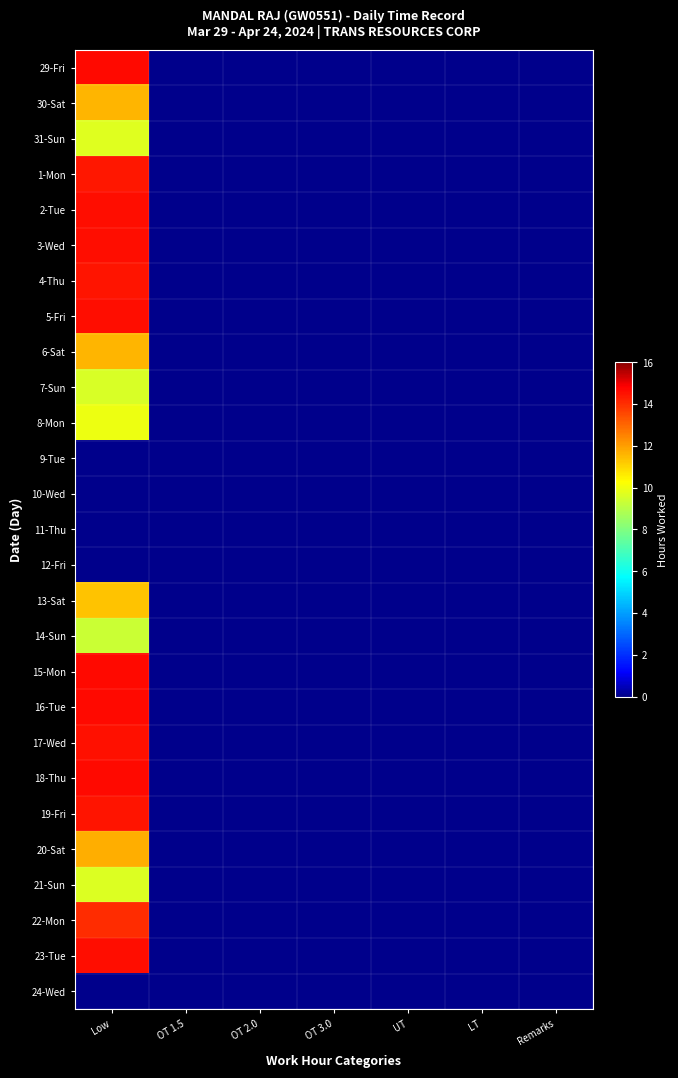

Reading left to right, what are all the values shown in this chart?

29-Fri: Low=14.7	OT 1.5=0.0	OT 2.0=0.0	OT 3.0=0.0	UT=0.0	LT=0.0	Remarks=0.0
30-Sat: Low=11.6	OT 1.5=0.0	OT 2.0=0.0	OT 3.0=0.0	UT=0.0	LT=0.0	Remarks=0.0
31-Sun: Low=9.7	OT 1.5=0.0	OT 2.0=0.0	OT 3.0=0.0	UT=0.0	LT=0.0	Remarks=0.0
1-Mon: Low=14.4	OT 1.5=0.0	OT 2.0=0.0	OT 3.0=0.0	UT=0.0	LT=0.0	Remarks=0.0
2-Tue: Low=14.6	OT 1.5=0.0	OT 2.0=0.0	OT 3.0=0.0	UT=0.0	LT=0.0	Remarks=0.0
3-Wed: Low=14.6	OT 1.5=0.0	OT 2.0=0.0	OT 3.0=0.0	UT=0.0	LT=0.0	Remarks=0.0
4-Thu: Low=14.5	OT 1.5=0.0	OT 2.0=0.0	OT 3.0=0.0	UT=0.0	LT=0.0	Remarks=0.0
5-Fri: Low=14.6	OT 1.5=0.0	OT 2.0=0.0	OT 3.0=0.0	UT=0.0	LT=0.0	Remarks=0.0
6-Sat: Low=11.6	OT 1.5=0.0	OT 2.0=0.0	OT 3.0=0.0	UT=0.0	LT=0.0	Remarks=0.0
7-Sun: Low=9.6	OT 1.5=0.0	OT 2.0=0.0	OT 3.0=0.0	UT=0.0	LT=0.0	Remarks=0.0
8-Mon: Low=10.0	OT 1.5=0.0	OT 2.0=0.0	OT 3.0=0.0	UT=0.0	LT=0.0	Remarks=0.0
9-Tue: Low=0.0	OT 1.5=0.0	OT 2.0=0.0	OT 3.0=0.0	UT=0.0	LT=0.0	Remarks=0.0
10-Wed: Low=0.0	OT 1.5=0.0	OT 2.0=0.0	OT 3.0=0.0	UT=0.0	LT=0.0	Remarks=0.0
11-Thu: Low=0.0	OT 1.5=0.0	OT 2.0=0.0	OT 3.0=0.0	UT=0.0	LT=0.0	Remarks=0.0
12-Fri: Low=0.0	OT 1.5=0.0	OT 2.0=0.0	OT 3.0=0.0	UT=0.0	LT=0.0	Remarks=0.0
13-Sat: Low=11.3	OT 1.5=0.0	OT 2.0=0.0	OT 3.0=0.0	UT=0.0	LT=0.0	Remarks=0.0
14-Sun: Low=9.4	OT 1.5=0.0	OT 2.0=0.0	OT 3.0=0.0	UT=0.0	LT=0.0	Remarks=0.0
15-Mon: Low=14.6	OT 1.5=0.0	OT 2.0=0.0	OT 3.0=0.0	UT=0.0	LT=0.0	Remarks=0.0
16-Tue: Low=14.7	OT 1.5=0.0	OT 2.0=0.0	OT 3.0=0.0	UT=0.0	LT=0.0	Remarks=0.0
17-Wed: Low=14.6	OT 1.5=0.0	OT 2.0=0.0	OT 3.0=0.0	UT=0.0	LT=0.0	Remarks=0.0
18-Thu: Low=14.6	OT 1.5=0.0	OT 2.0=0.0	OT 3.0=0.0	UT=0.0	LT=0.0	Remarks=0.0
19-Fri: Low=14.4	OT 1.5=0.0	OT 2.0=0.0	OT 3.0=0.0	UT=0.0	LT=0.0	Remarks=0.0
20-Sat: Low=11.7	OT 1.5=0.0	OT 2.0=0.0	OT 3.0=0.0	UT=0.0	LT=0.0	Remarks=0.0
21-Sun: Low=9.7	OT 1.5=0.0	OT 2.0=0.0	OT 3.0=0.0	UT=0.0	LT=0.0	Remarks=0.0
22-Mon: Low=14.0	OT 1.5=0.0	OT 2.0=0.0	OT 3.0=0.0	UT=0.0	LT=0.0	Remarks=0.0
23-Tue: Low=14.6	OT 1.5=0.0	OT 2.0=0.0	OT 3.0=0.0	UT=0.0	LT=0.0	Remarks=0.0
24-Wed: Low=0.0	OT 1.5=0.0	OT 2.0=0.0	OT 3.0=0.0	UT=0.0	LT=0.0	Remarks=0.0